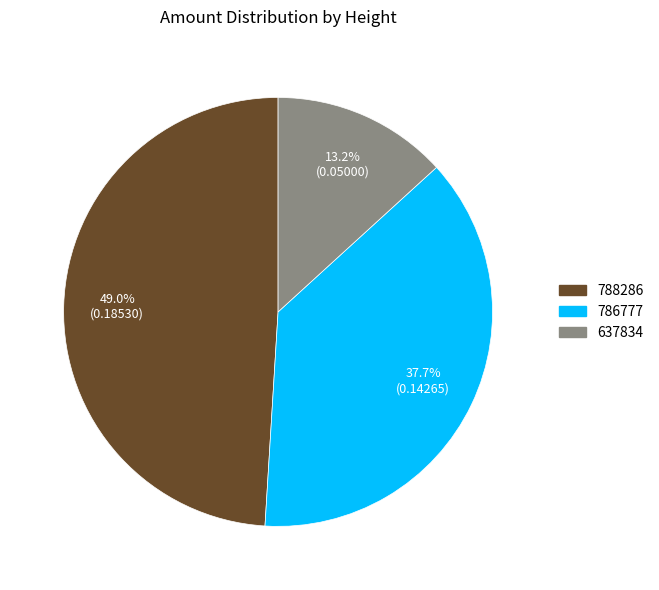

To the nearest percent, what is the difference between the 788286 and 786777 slice percentages?

11%